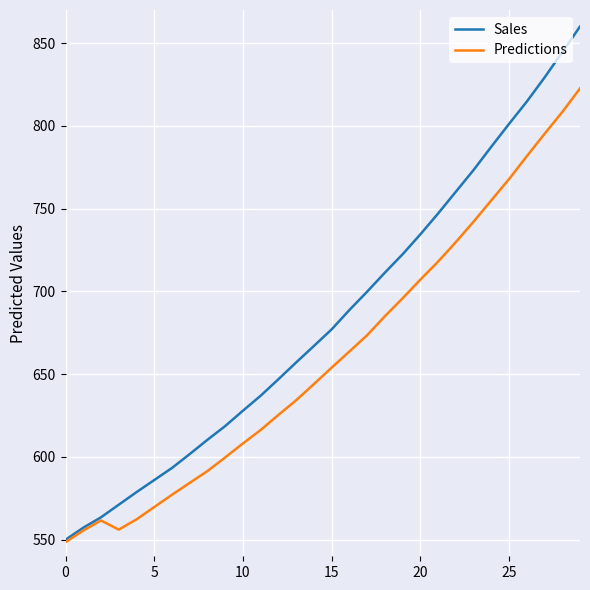

What is the greatest value displayed?

860.0